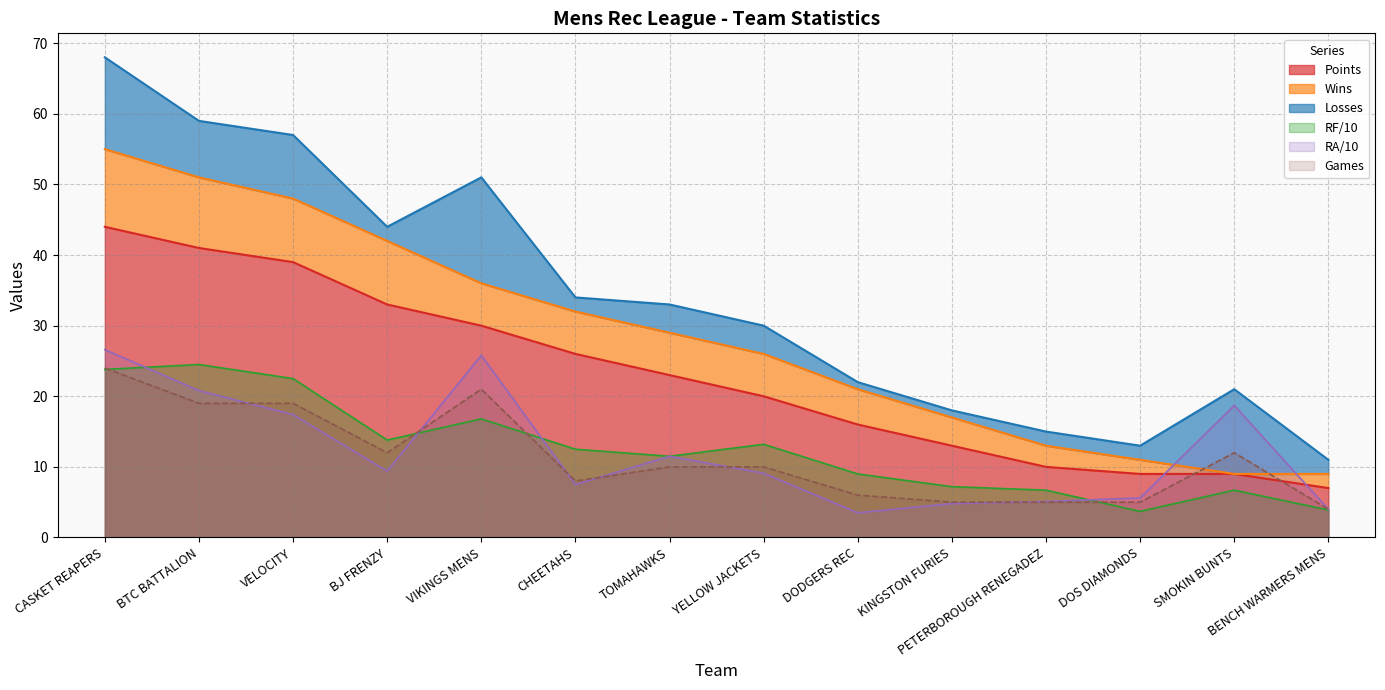

How many interior local peaks does the Games series have?

2